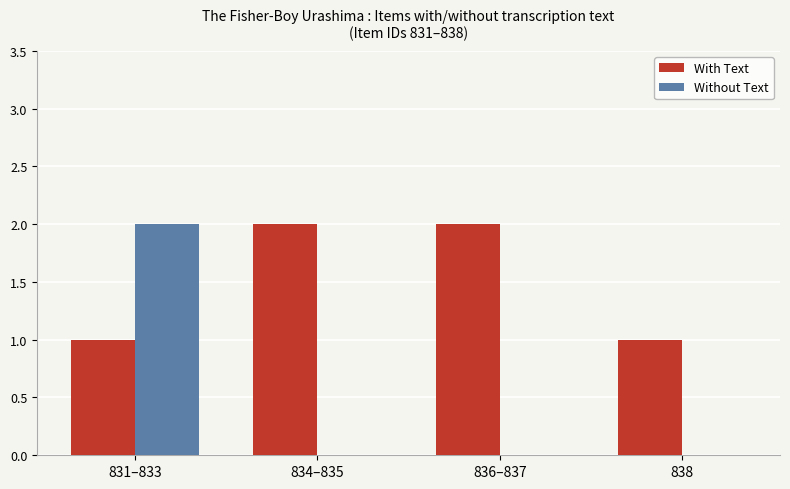

Between 831–833 and 838, which series saw the biggest shift?

Without Text